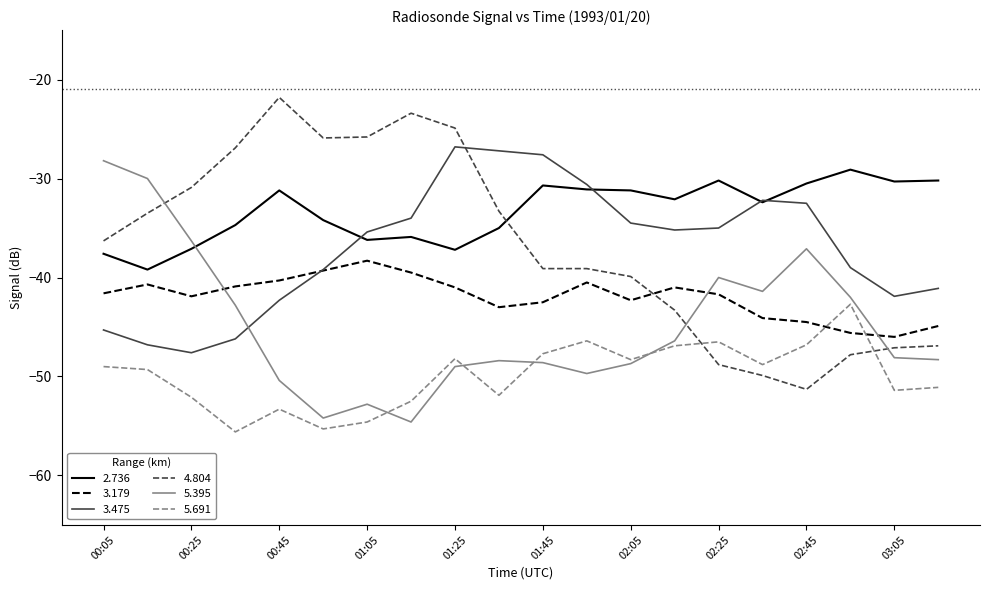

What is the difference between the maximum and minimum values in the 3.475 series?

20.8